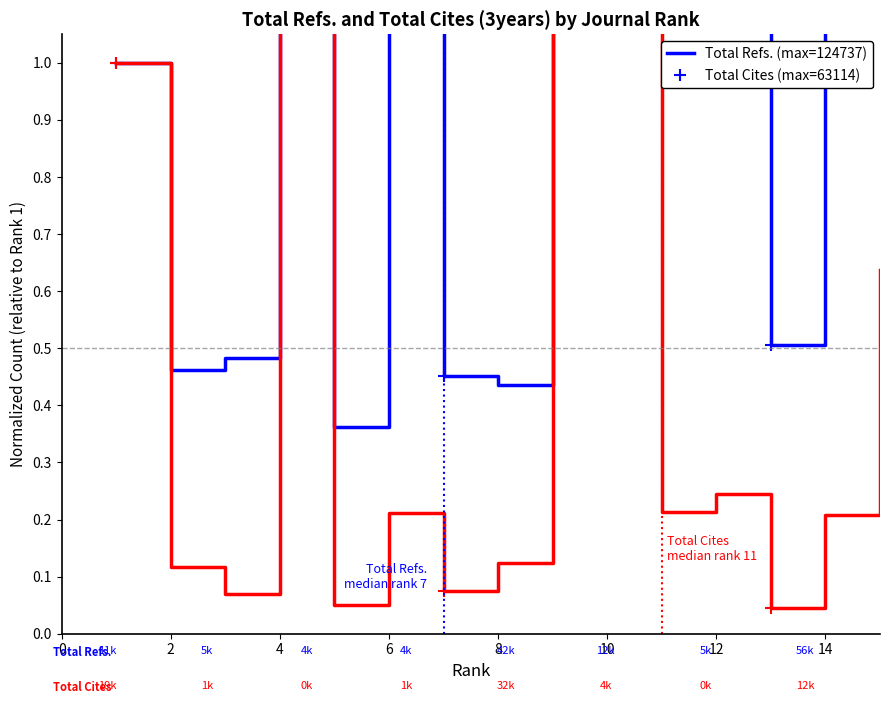

What is the difference between the Total Cites (3years) values at 9 and 0?

2.0